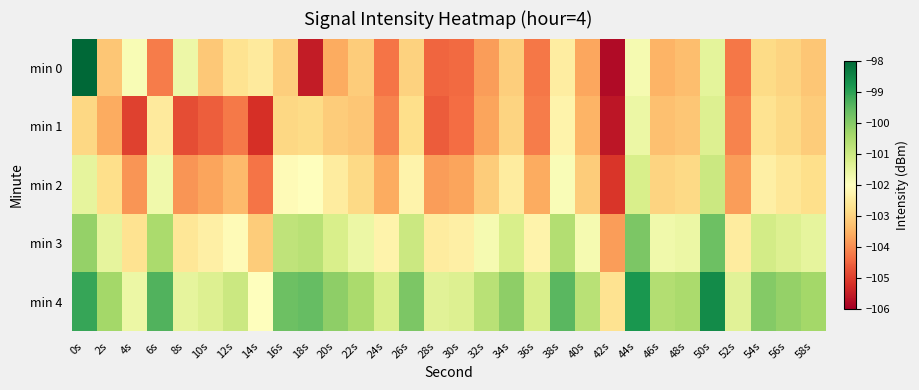

Which series has the largest range (max minus min)?

min 0